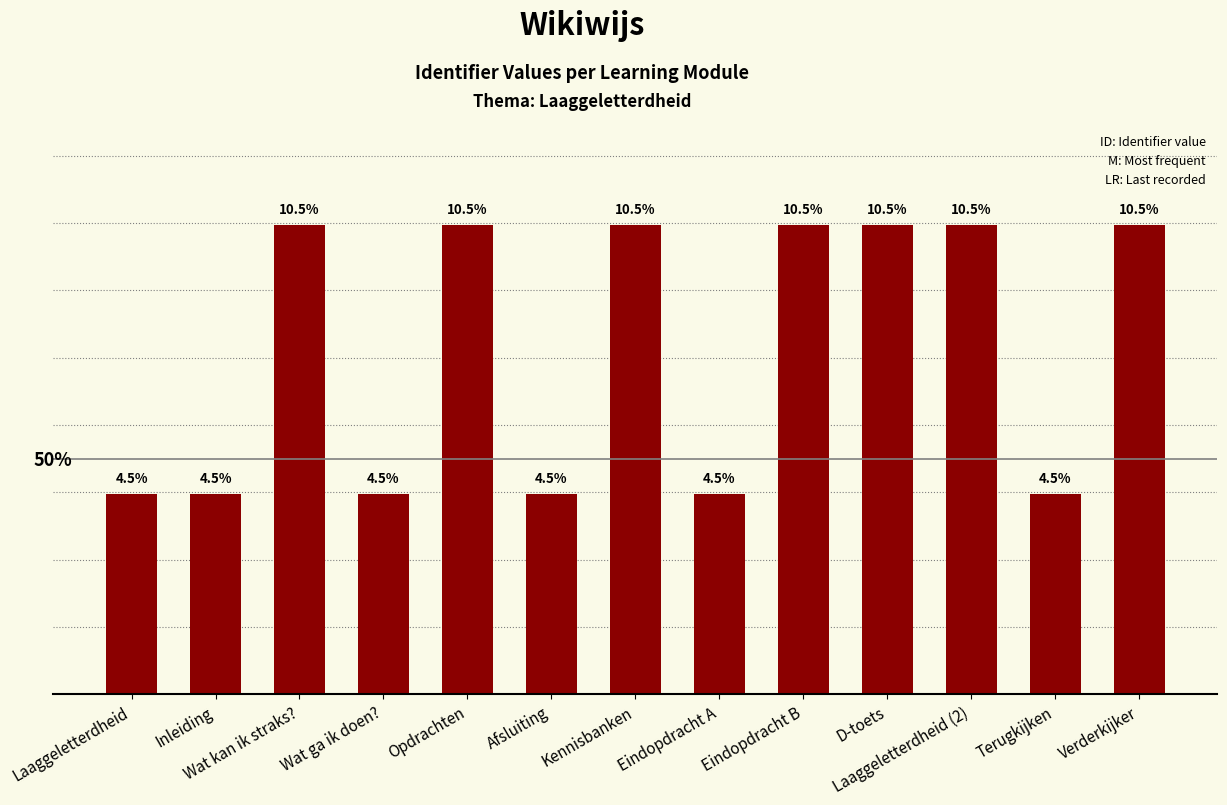

Rank the categories by value from lowest to highest.

Laaggeletterdheid, Inleiding, Wat ga ik doen?, Afsluiting, Eindopdracht A, Terugkijken, Wat kan ik straks?, Opdrachten, Kennisbanken, Eindopdracht B, D-toets, Laaggeletterdheid (2), Verderkijker